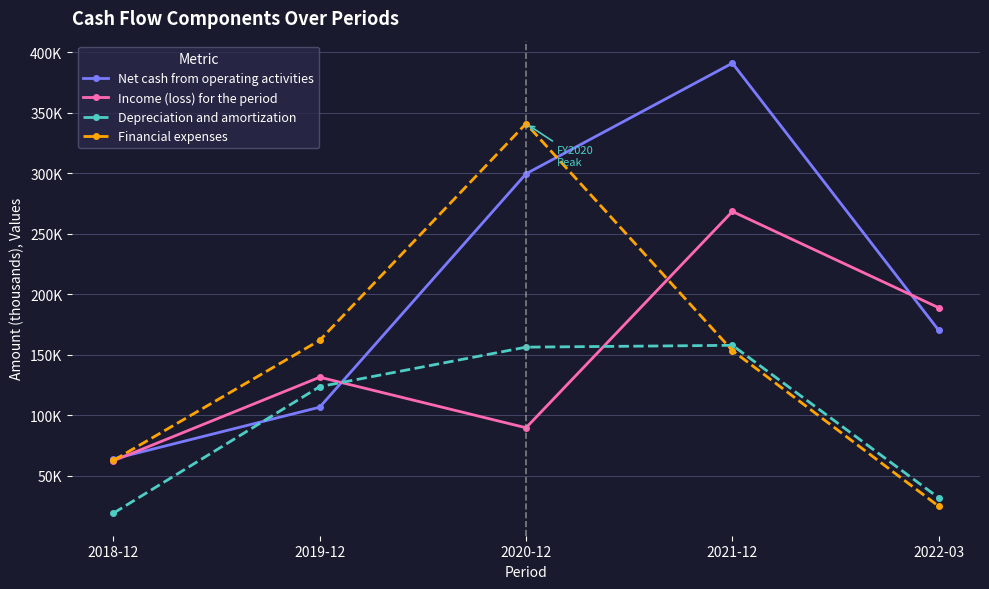

What position from the right is 2022-03?

1